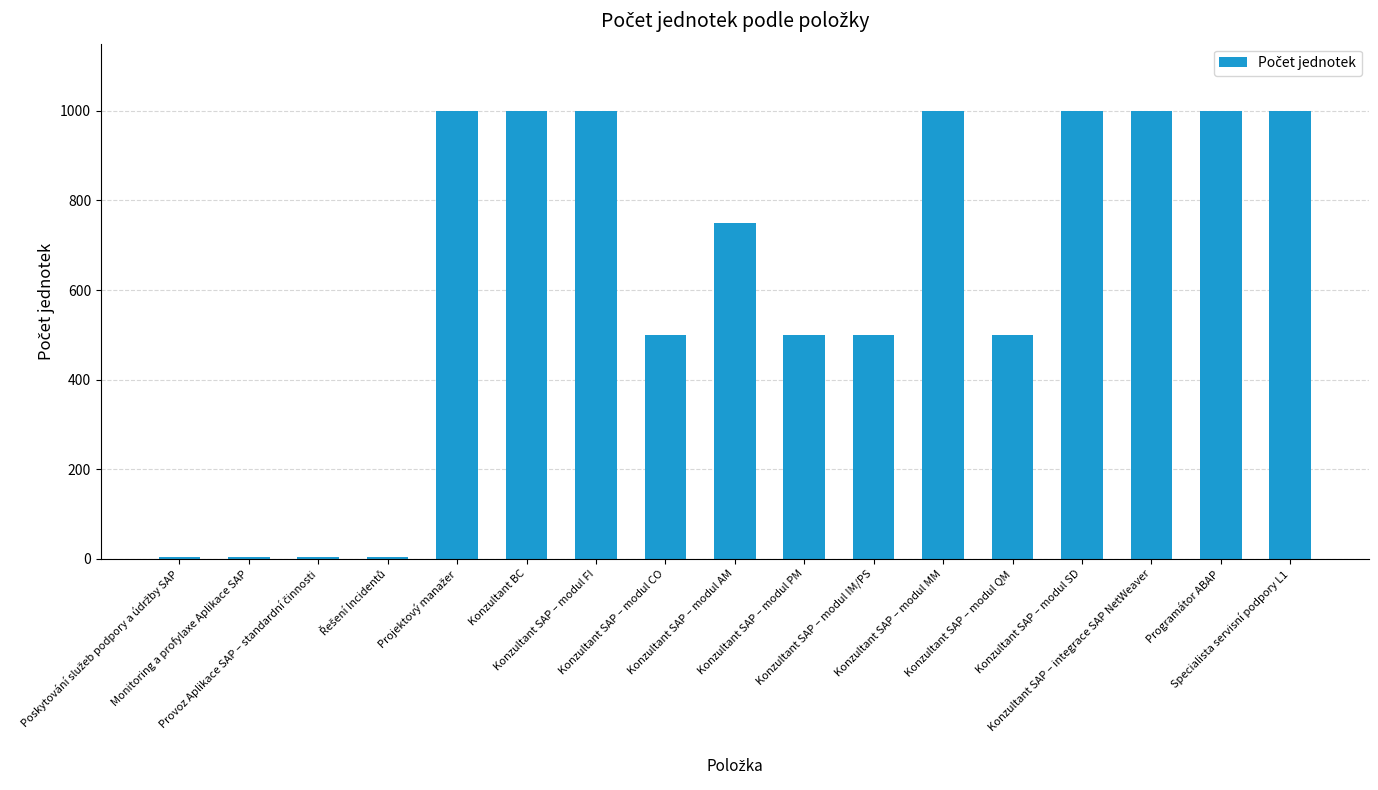

What is the difference between the maximum and minimum values?

996